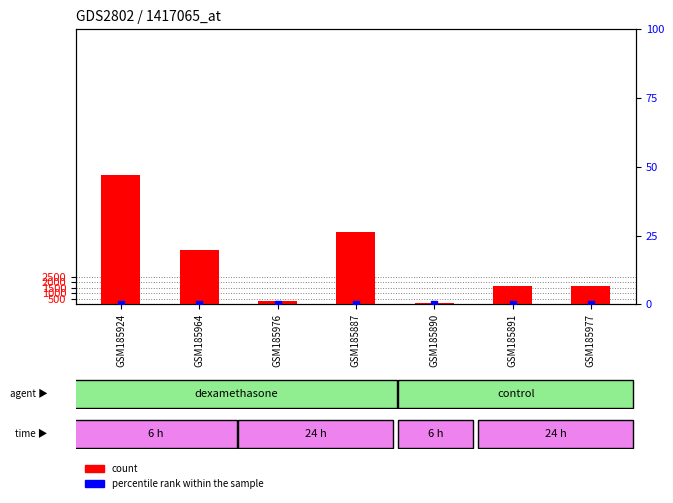

Which series reaches the minimum Y coordinate?

percentile rank within the sample